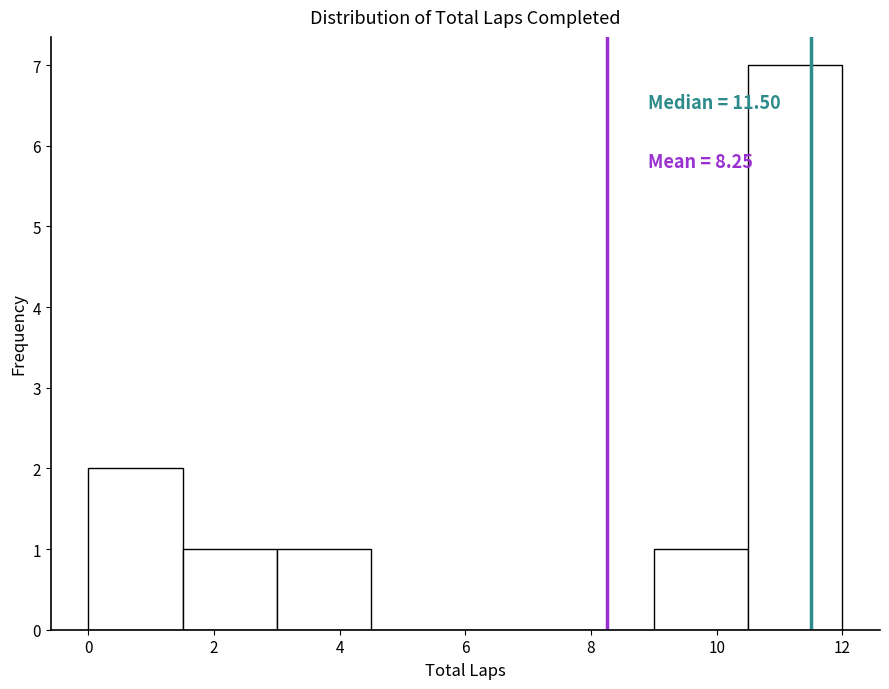

Which range on the x-axis has the tallest bar?

10.5 to 12.0